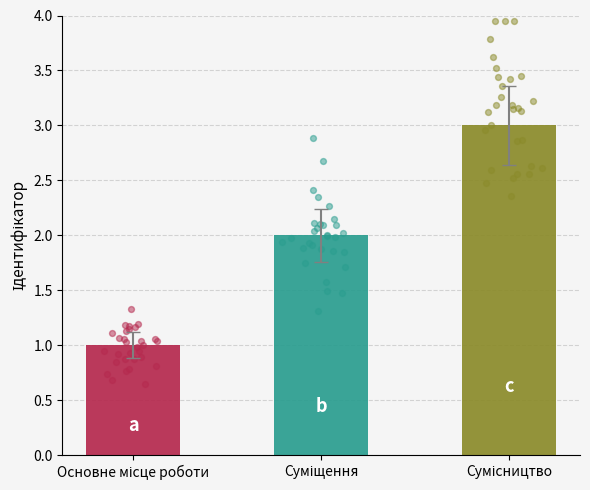

Between Сумісництво and Основне місце роботи, which is larger?

Сумісництво